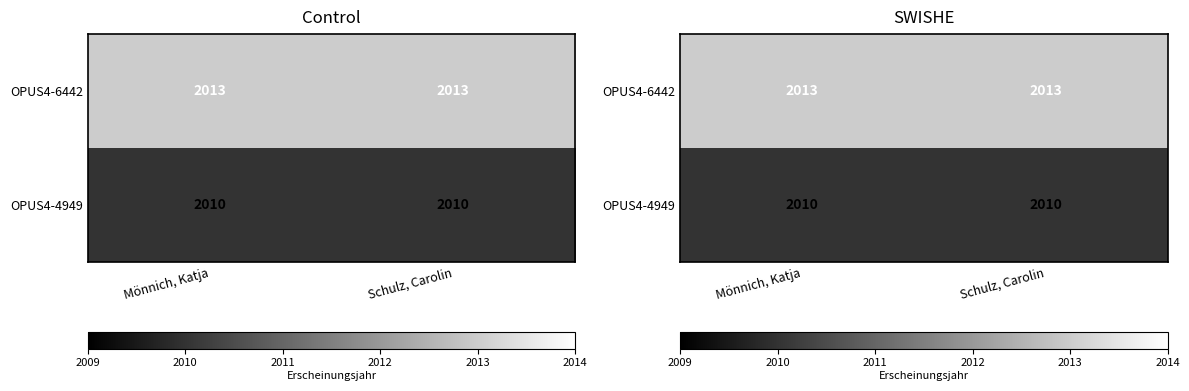

Count the number of categories in the chart.

2